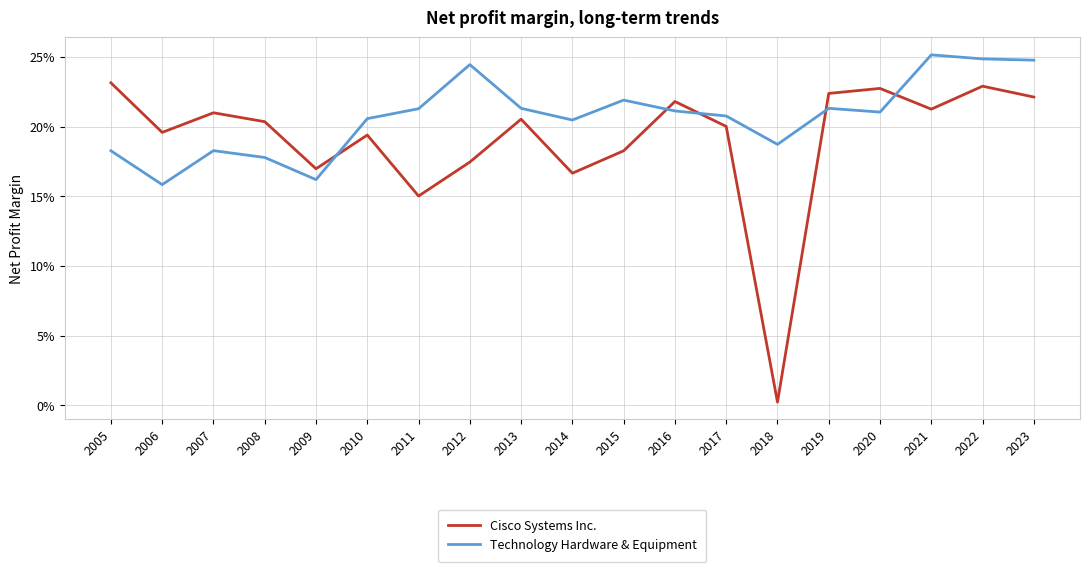

What is the total value across all series at 2014?

0.4